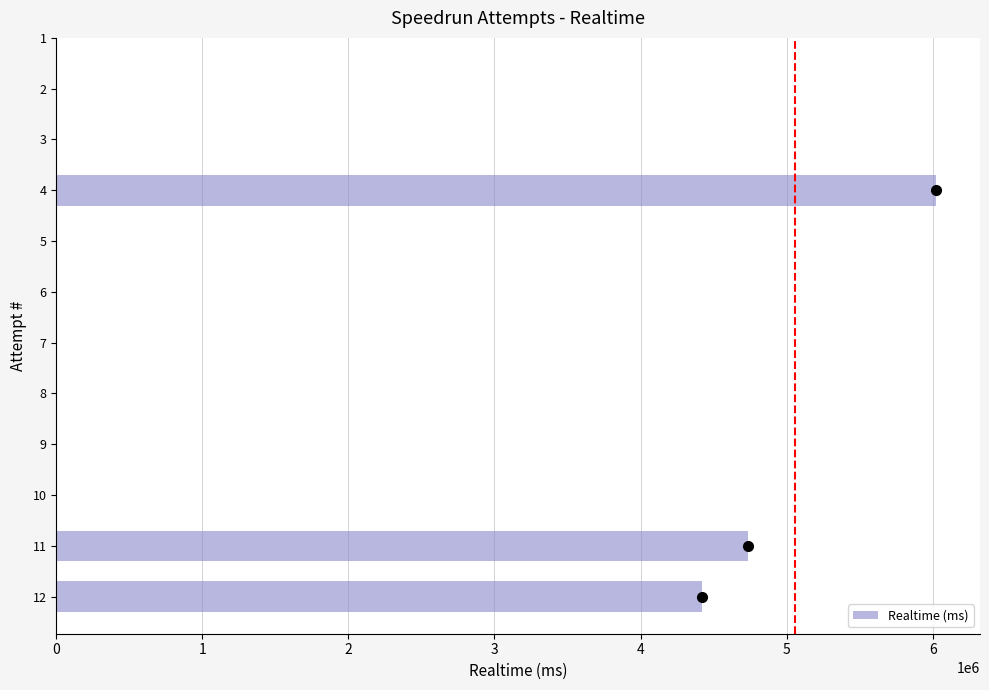

Approximately how many times larger is the value at 4 compared to 11?

1.3